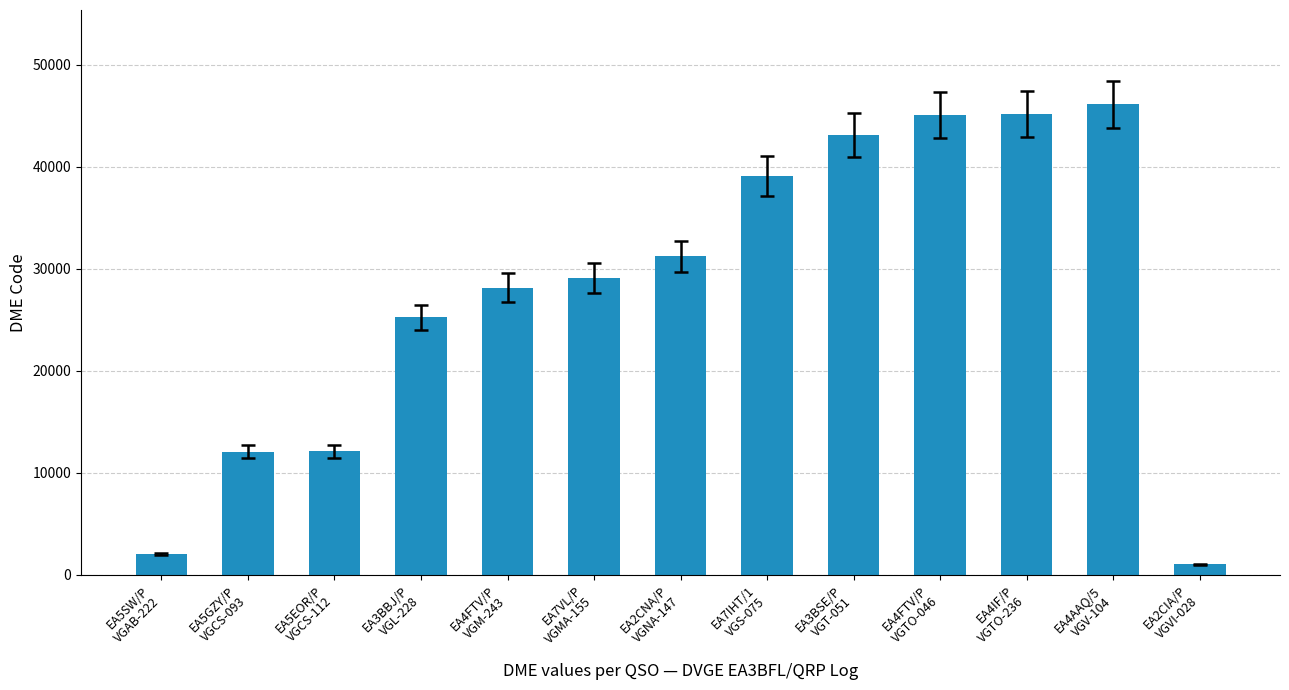

True or false: the data shows 2052 at EA5SW/P
VGAB-222.

True